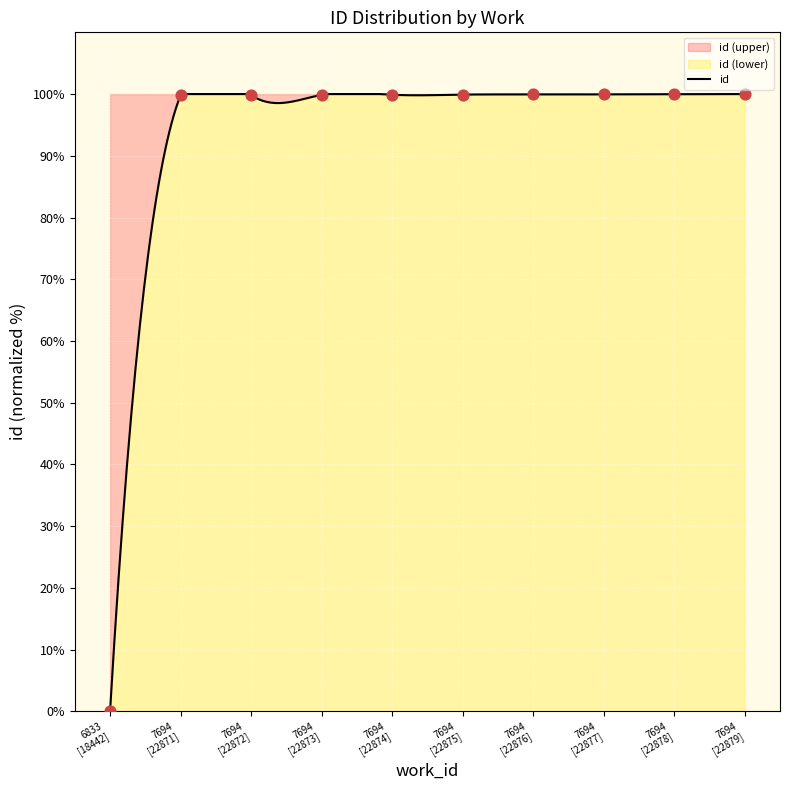

Between 7694 [22872] and 6833 [18442], which is larger?

7694 [22872]